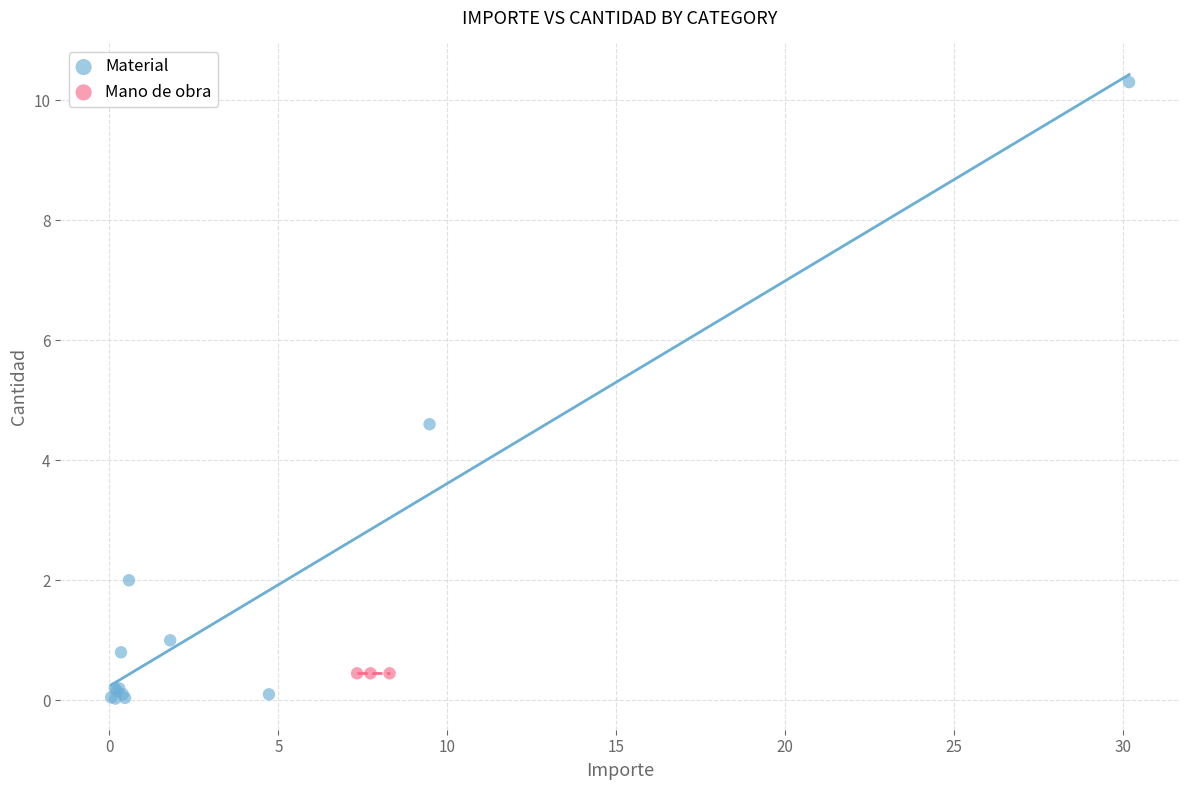

Which series contains the highest Y value?

Material